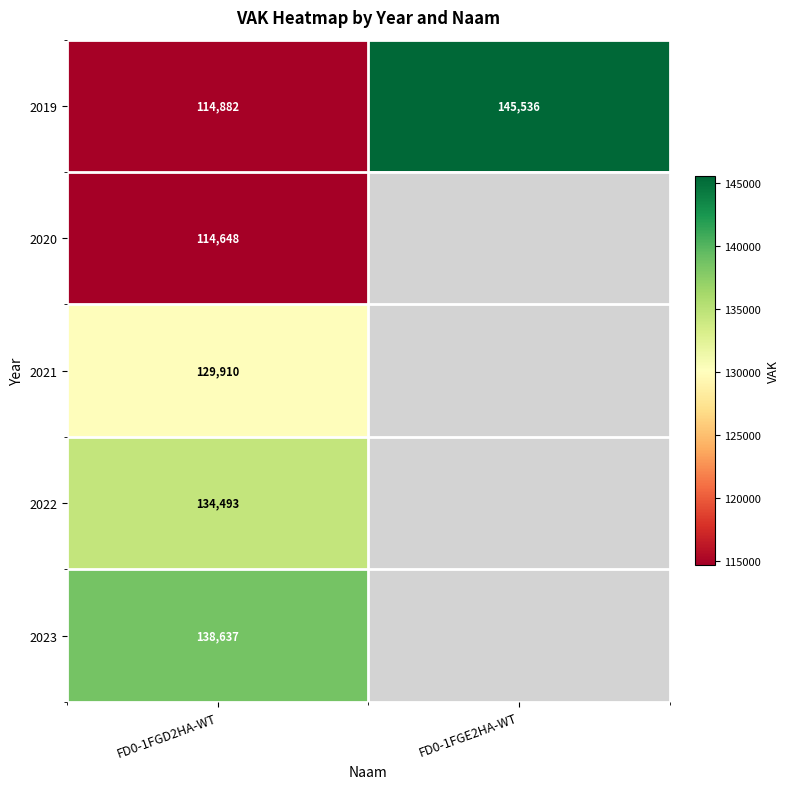

Which label corresponds to the smallest value in the chart?

FD0-1FGD2HA-WT